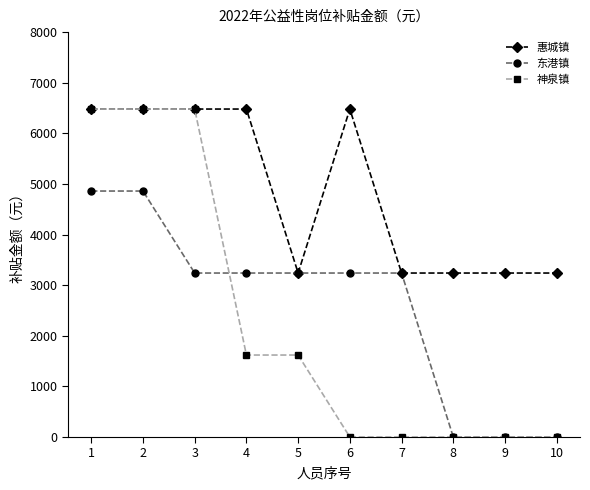

Reading left to right, transcribe all the data shown in this chart.

惠城镇: 1=6480	2=6480	3=6480	4=6480	5=3240	6=6480	7=3240	8=3240	9=3240	10=3240
东港镇: 1=4860	2=4860	3=3240	4=3240	5=3240	6=3240	7=3240	8=0	9=0	10=0
神泉镇: 1=6480	2=6480	3=6480	4=1620	5=1620	6=0	7=0	8=0	9=0	10=0